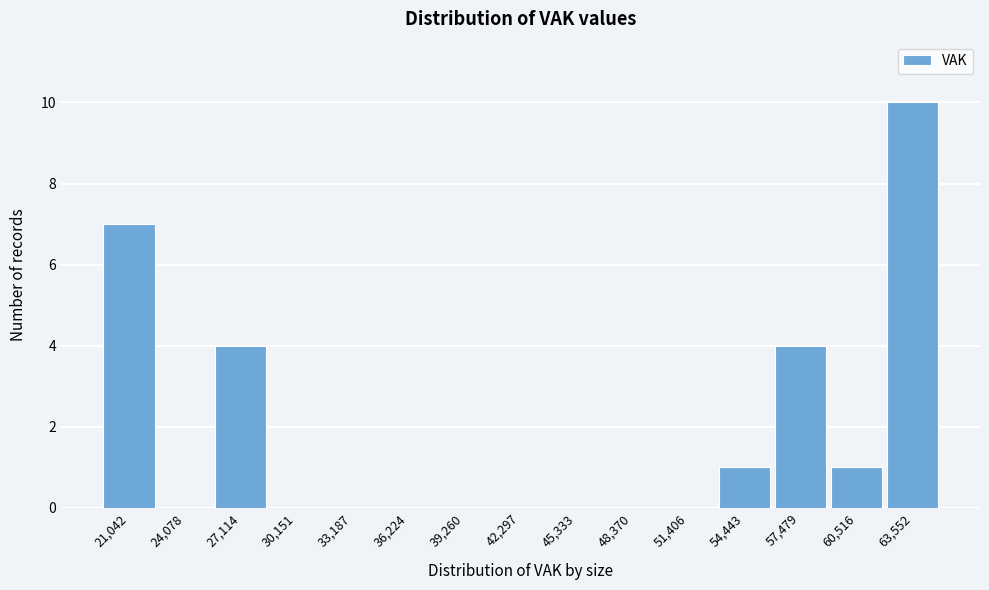

Reading right to left, what are all the values shown in this chart?

63,552=10	60,516=1	57,479=4	54,443=1	51,406=0	48,370=0	45,333=0	42,297=0	39,260=0	36,224=0	33,187=0	30,151=0	27,114=4	24,078=0	21,042=7